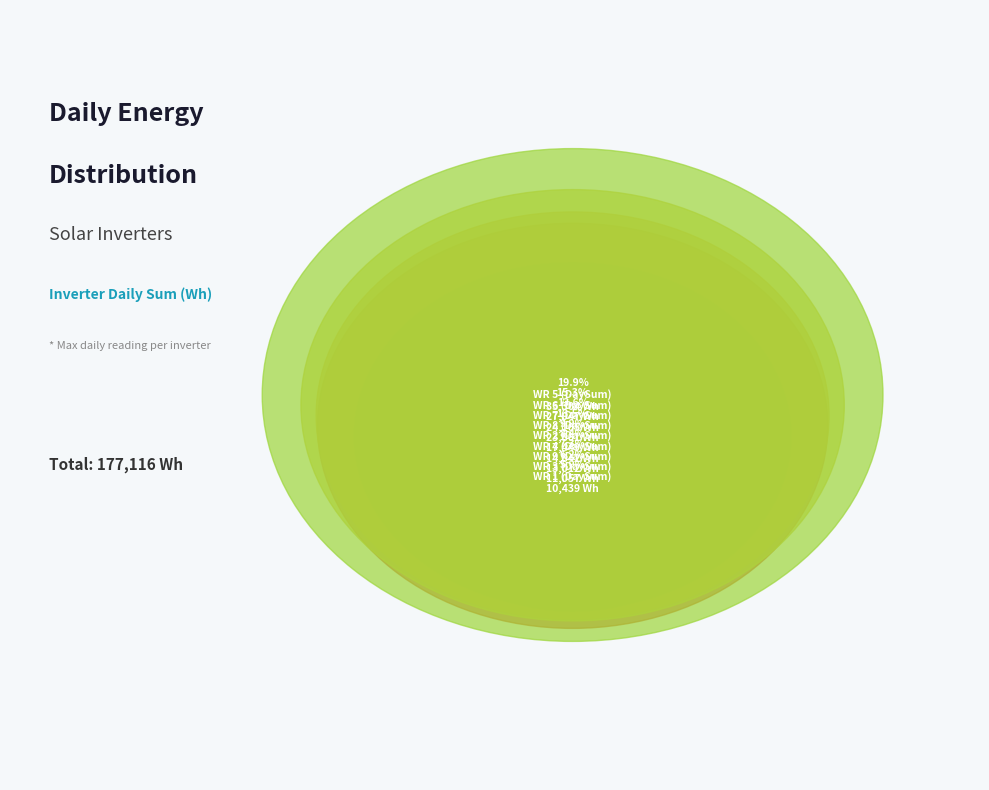

How many segments does this pie chart have?

9